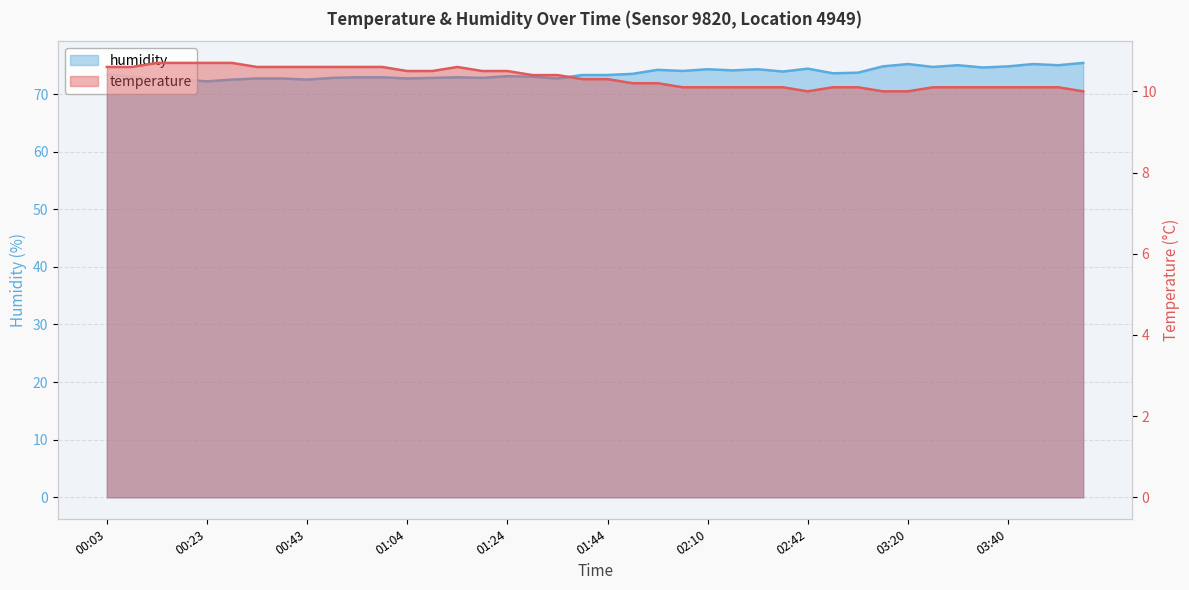

Which series has the largest range (max minus min)?

humidity